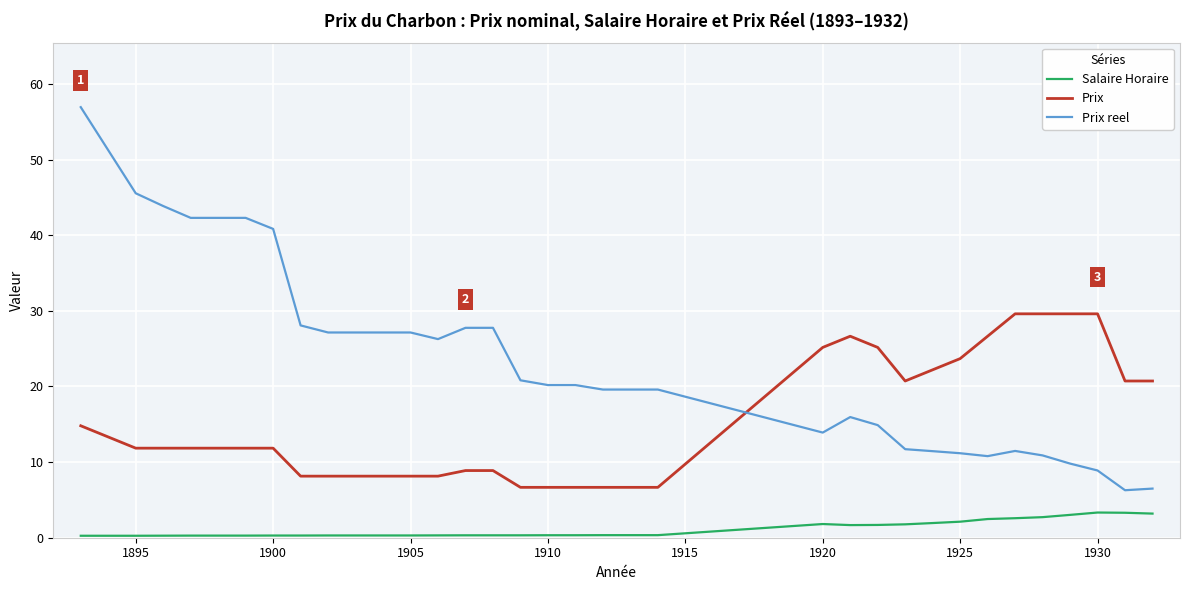

List the series in order of their overall mean, highest first.

Prix reel, Prix, Salaire Horaire